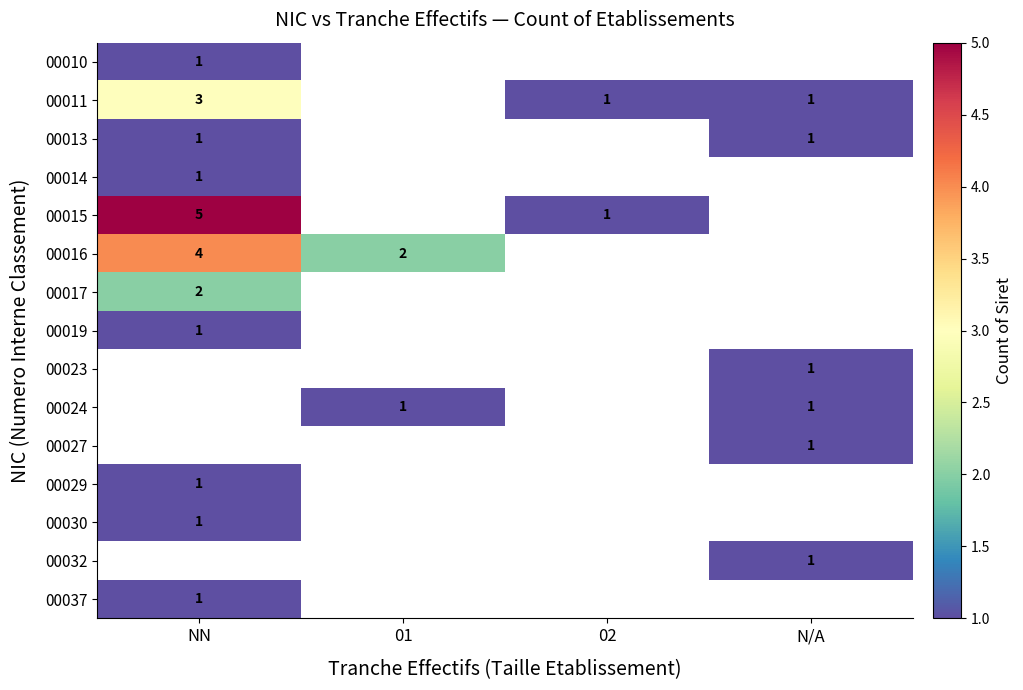

Is it true that 00023 equals 1 at N/A?

True